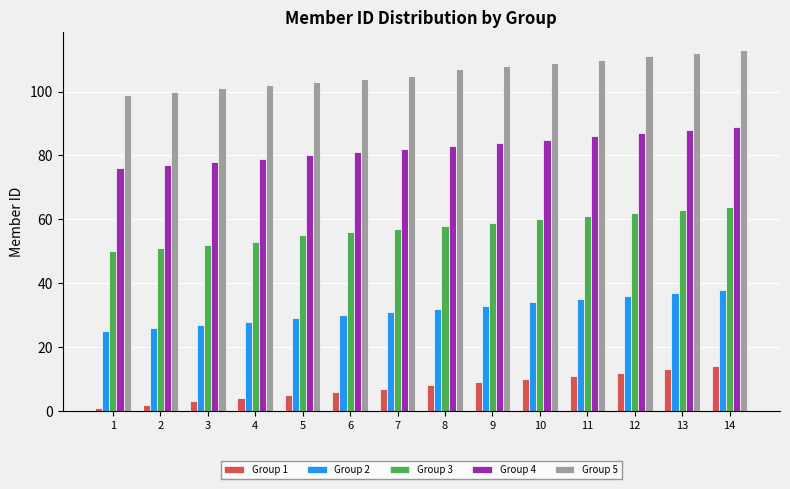

List the series in order of their peak value, highest first.

Group 5, Group 4, Group 3, Group 2, Group 1